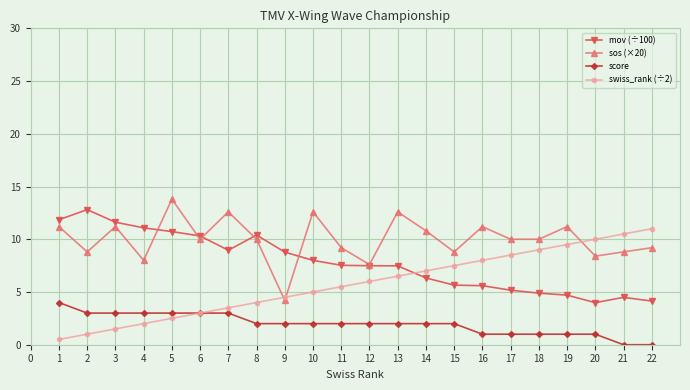

Count the number of categories in the chart.

22